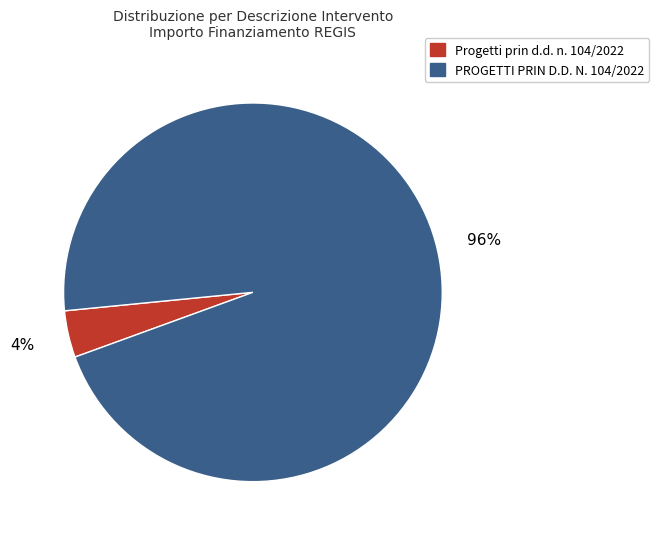

The PROGETTI PRIN D.D. N. 104/2022 slice represents 85% of the pie. True or false?

False